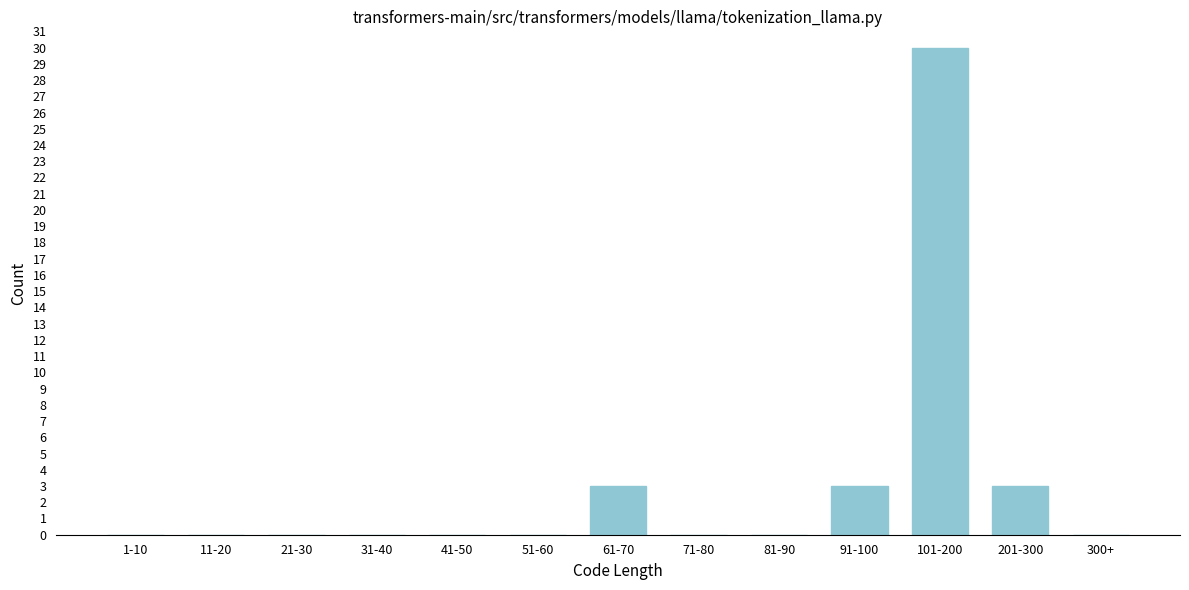

Reading left to right, what are all the values shown in this chart?

1-10=0	11-20=0	21-30=0	31-40=0	41-50=0	51-60=0	61-70=3	71-80=0	81-90=0	91-100=3	101-200=30	201-300=3	300+=0